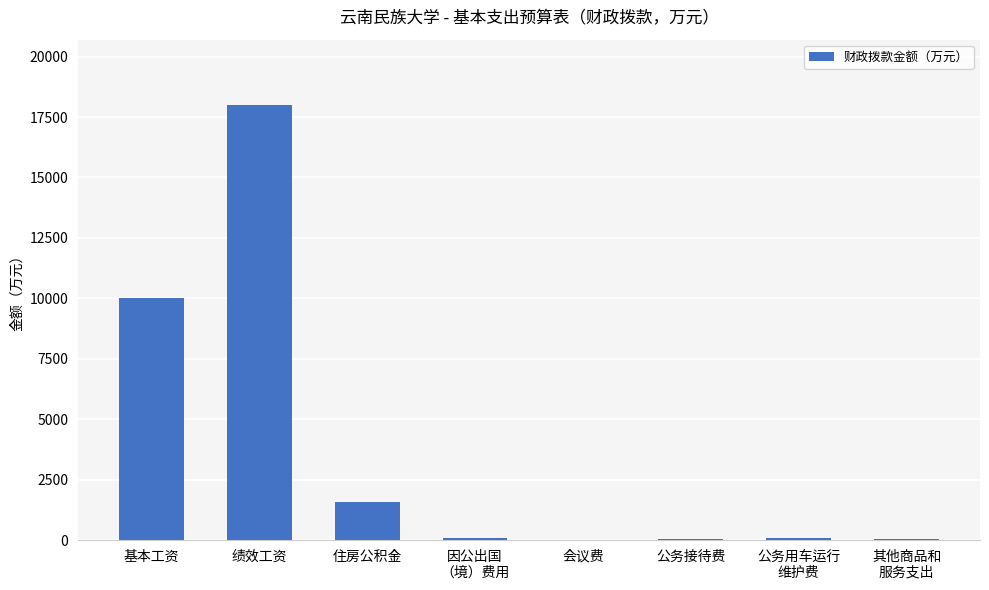

Is it true that the value at 绩效工资 is 4393.7?

False